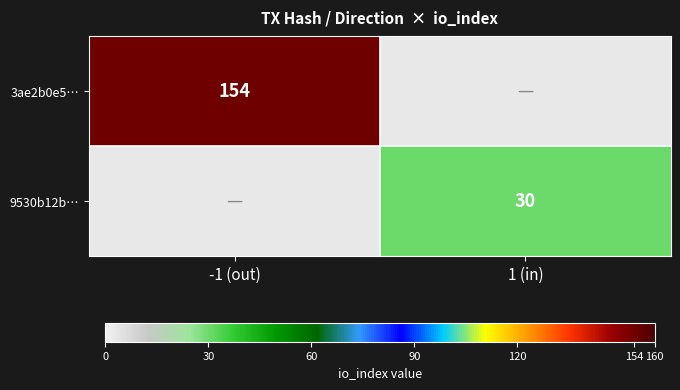

Is the value of 3ae2b0e5… at -1 (out) greater than the value of 9530b12b… at 1 (in)?

Yes